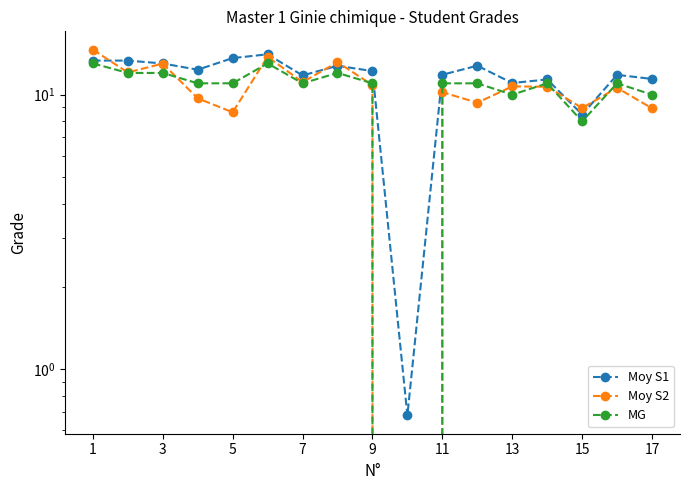

Is it true that MG equals 17.1 at 3?

False